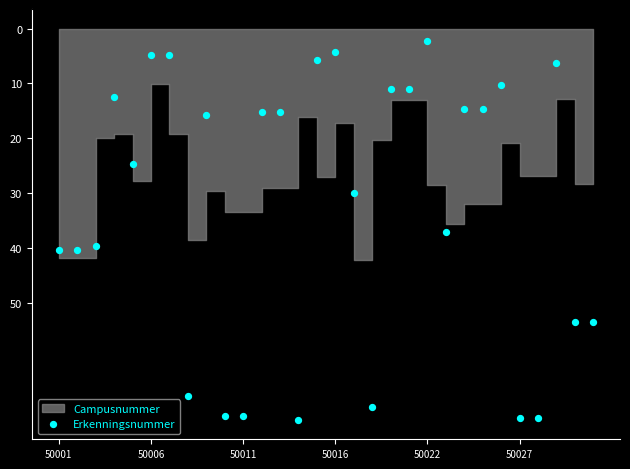

What is the range of Y values (max minus min)?

69.0